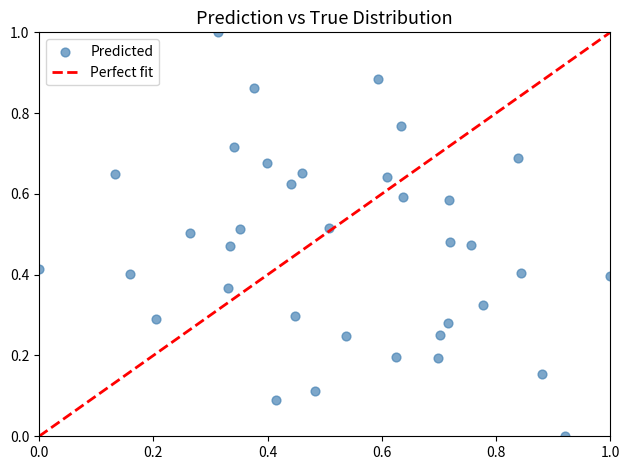

What is the range of Y values (max minus min)?

1.0